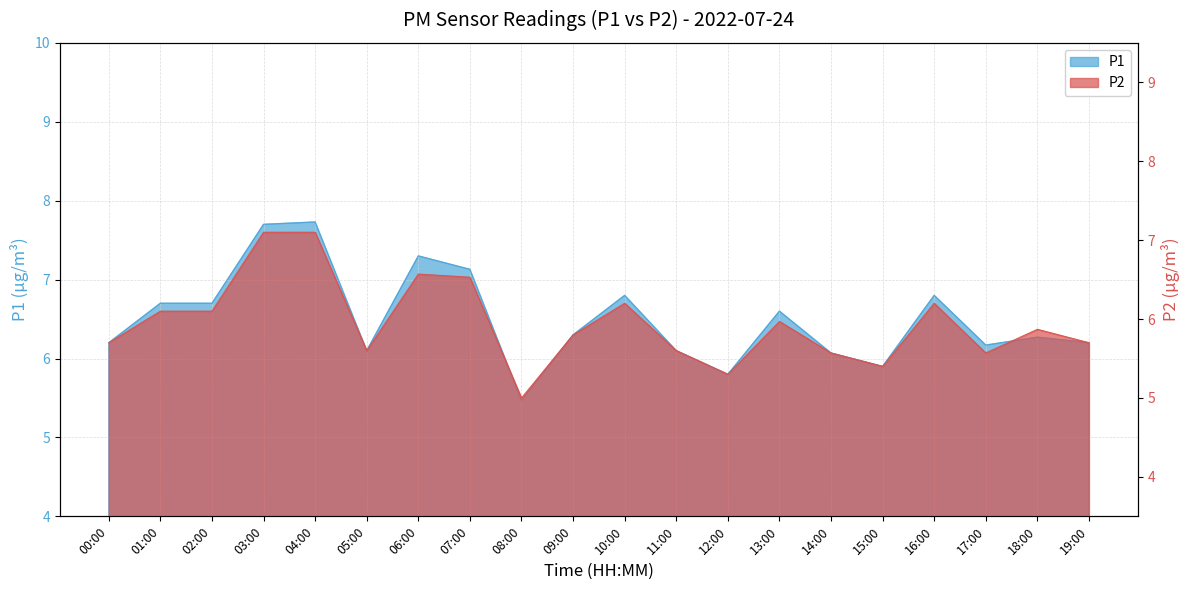

What is the total value across all series at 19:00?

11.9